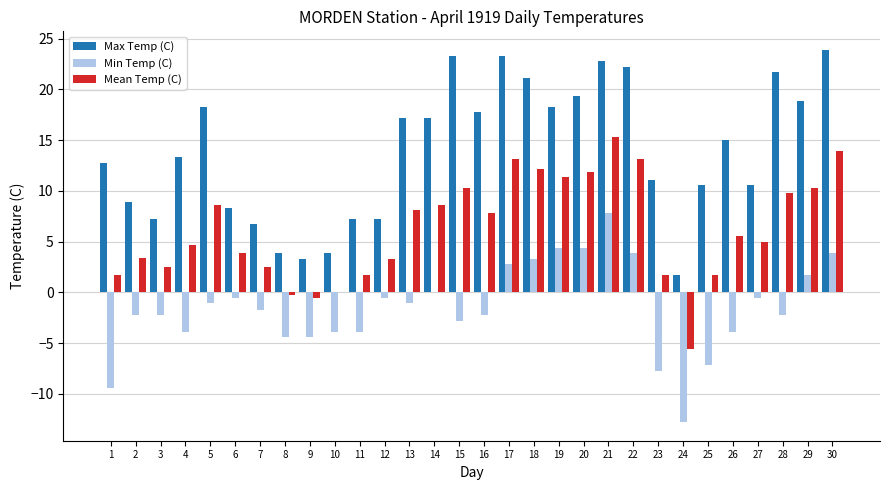

What is the difference between the Min Temp (C) values at 1 and 9?

5.0